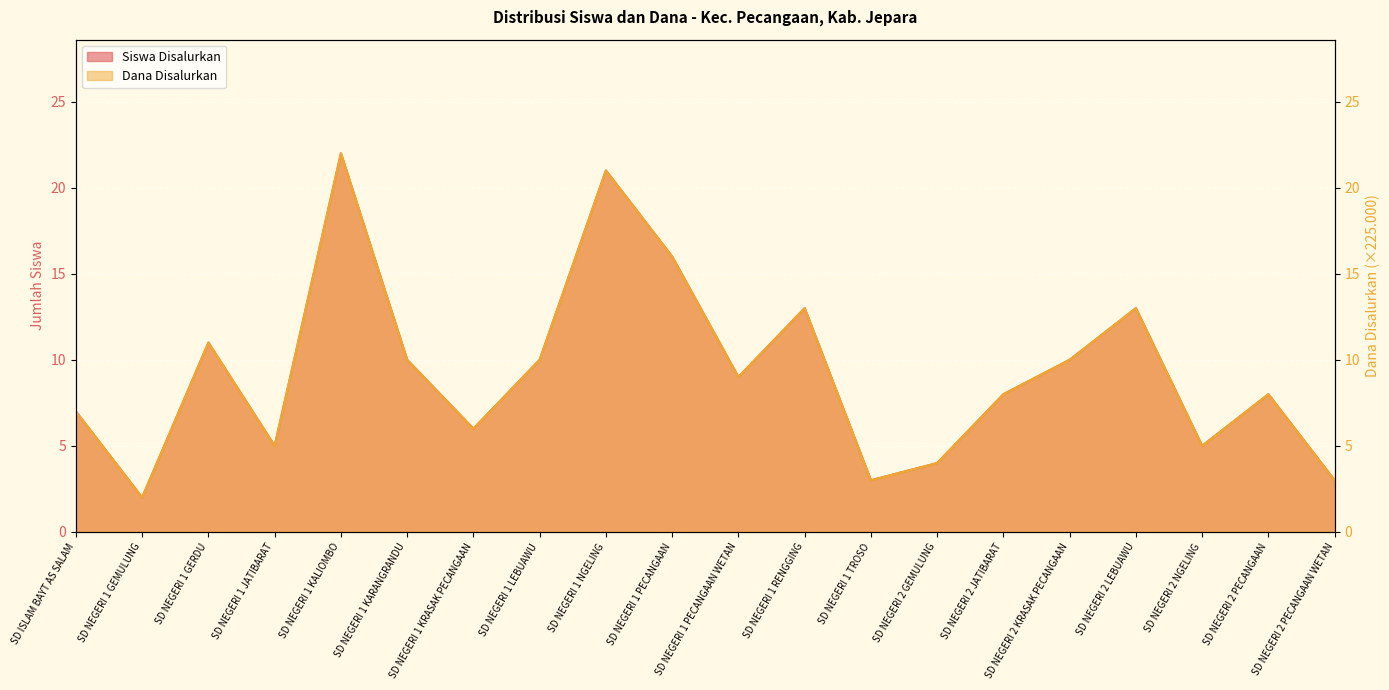

True or false: Dana Disalurkan and Siswa Disalurkan intersect in this chart.

False